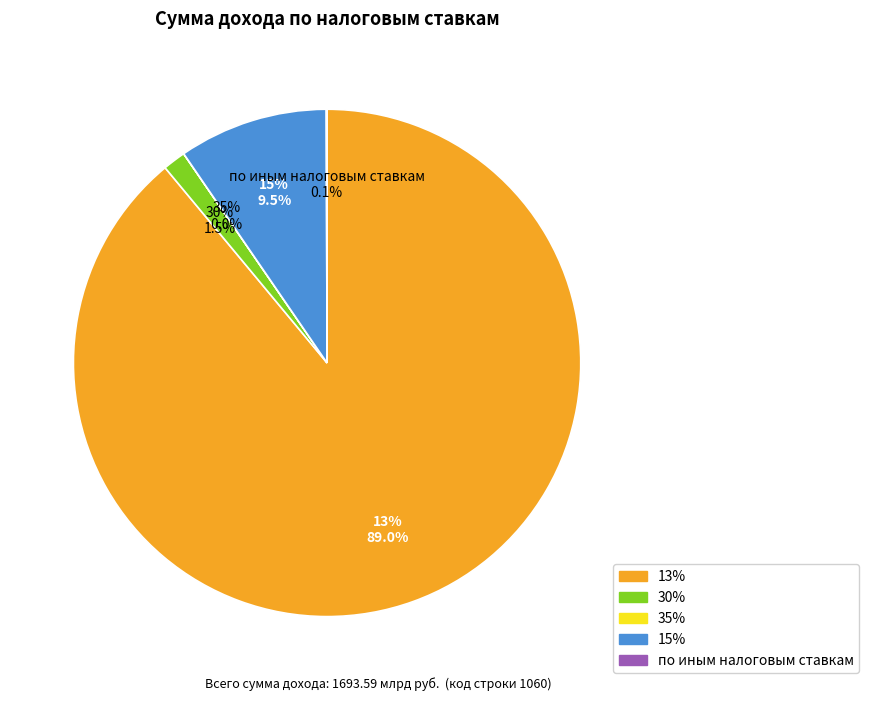

Rank the categories by value from lowest to highest.

35%, по иным налоговым ставкам, 30%, 15%, 13%